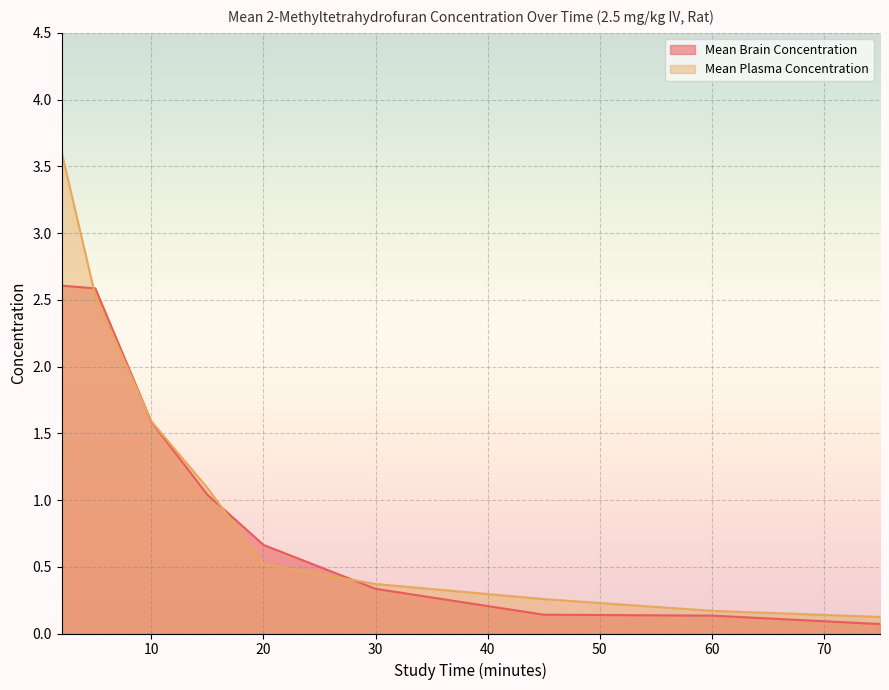

What is the lowest value of the Mean Brain Concentration series?

0.1